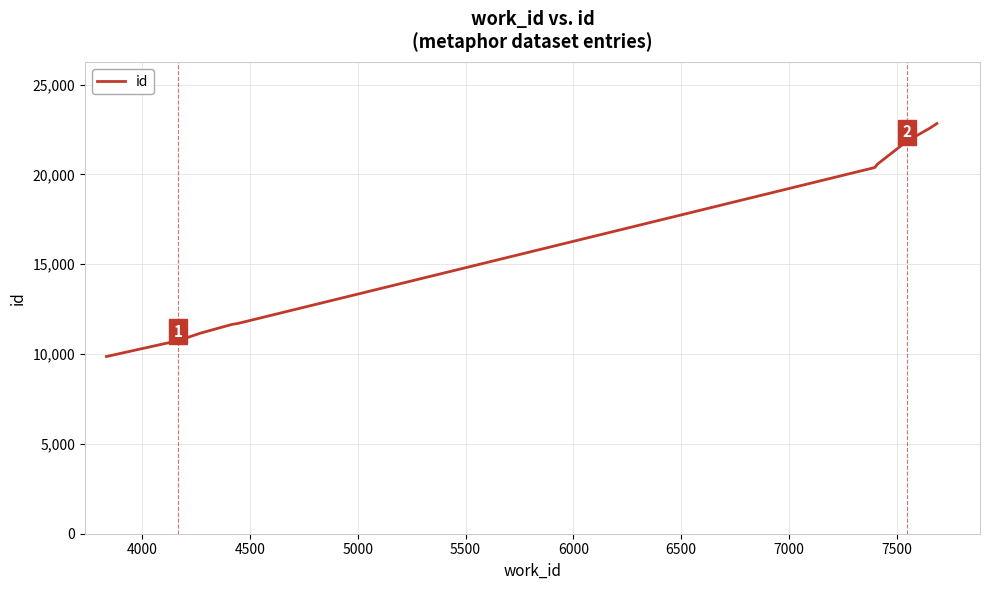

What is the greatest value displayed?

22834